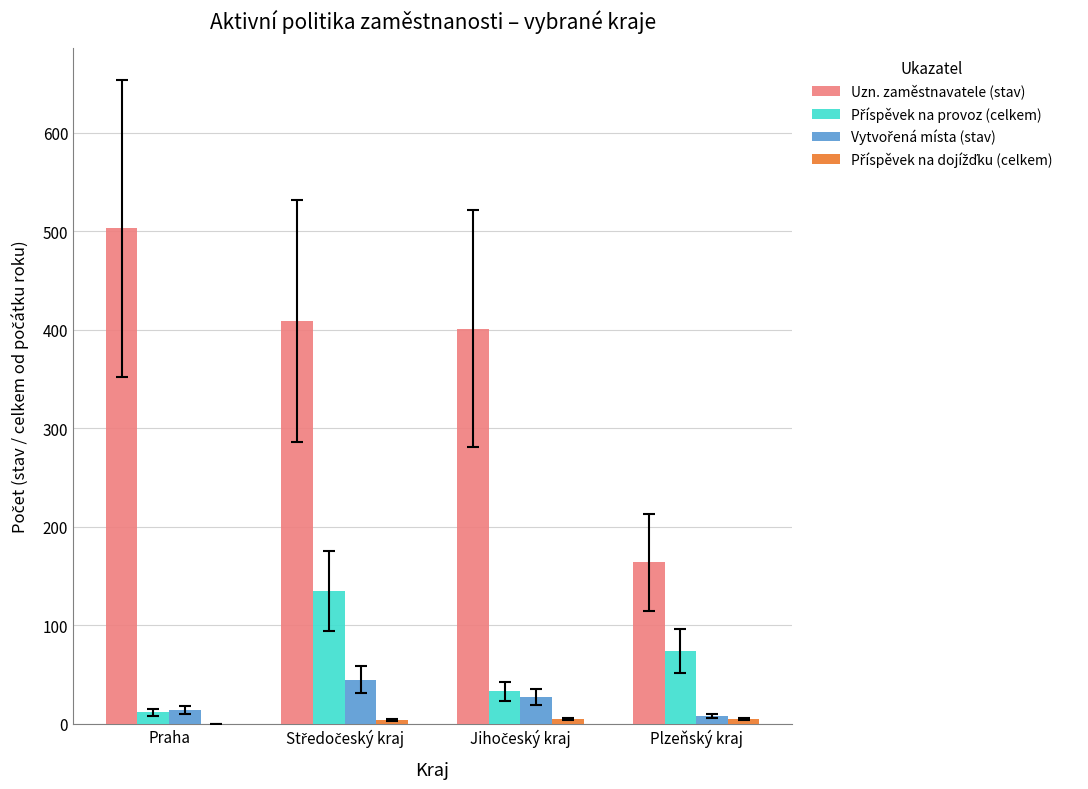

At which category does the chart reach its peak across all series?

Praha